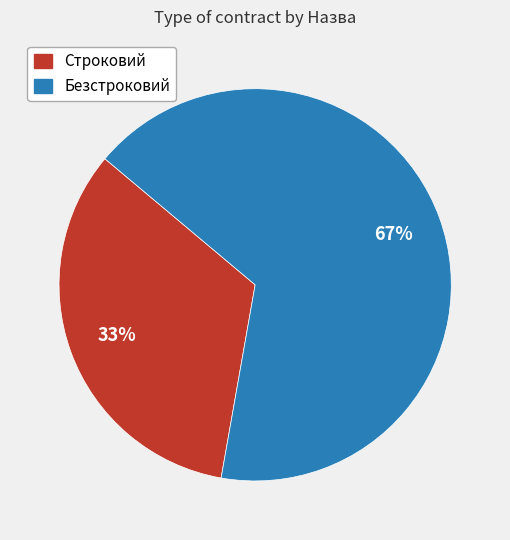

Rank the categories by value from highest to lowest.

Безстроковий, Строковий